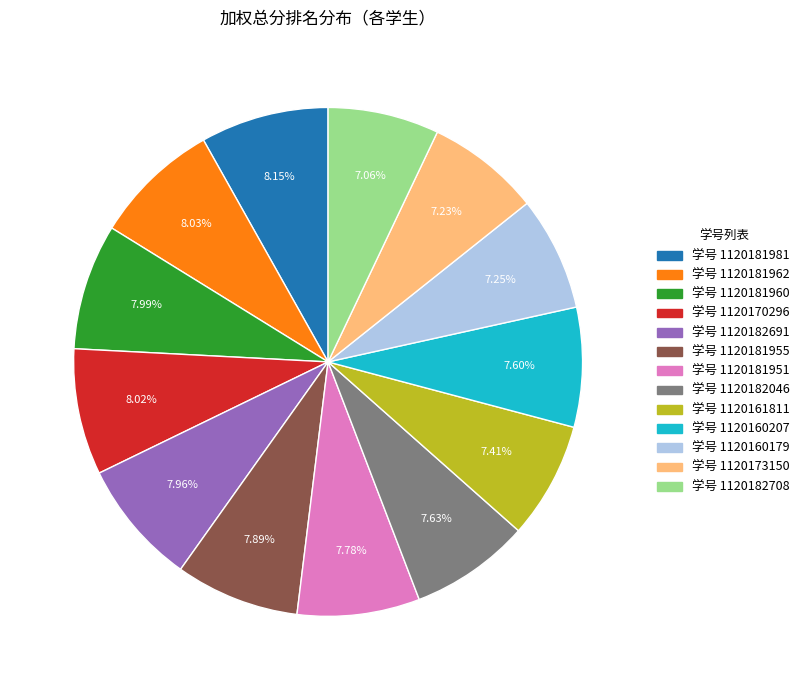

Does any single category account for the majority?

No